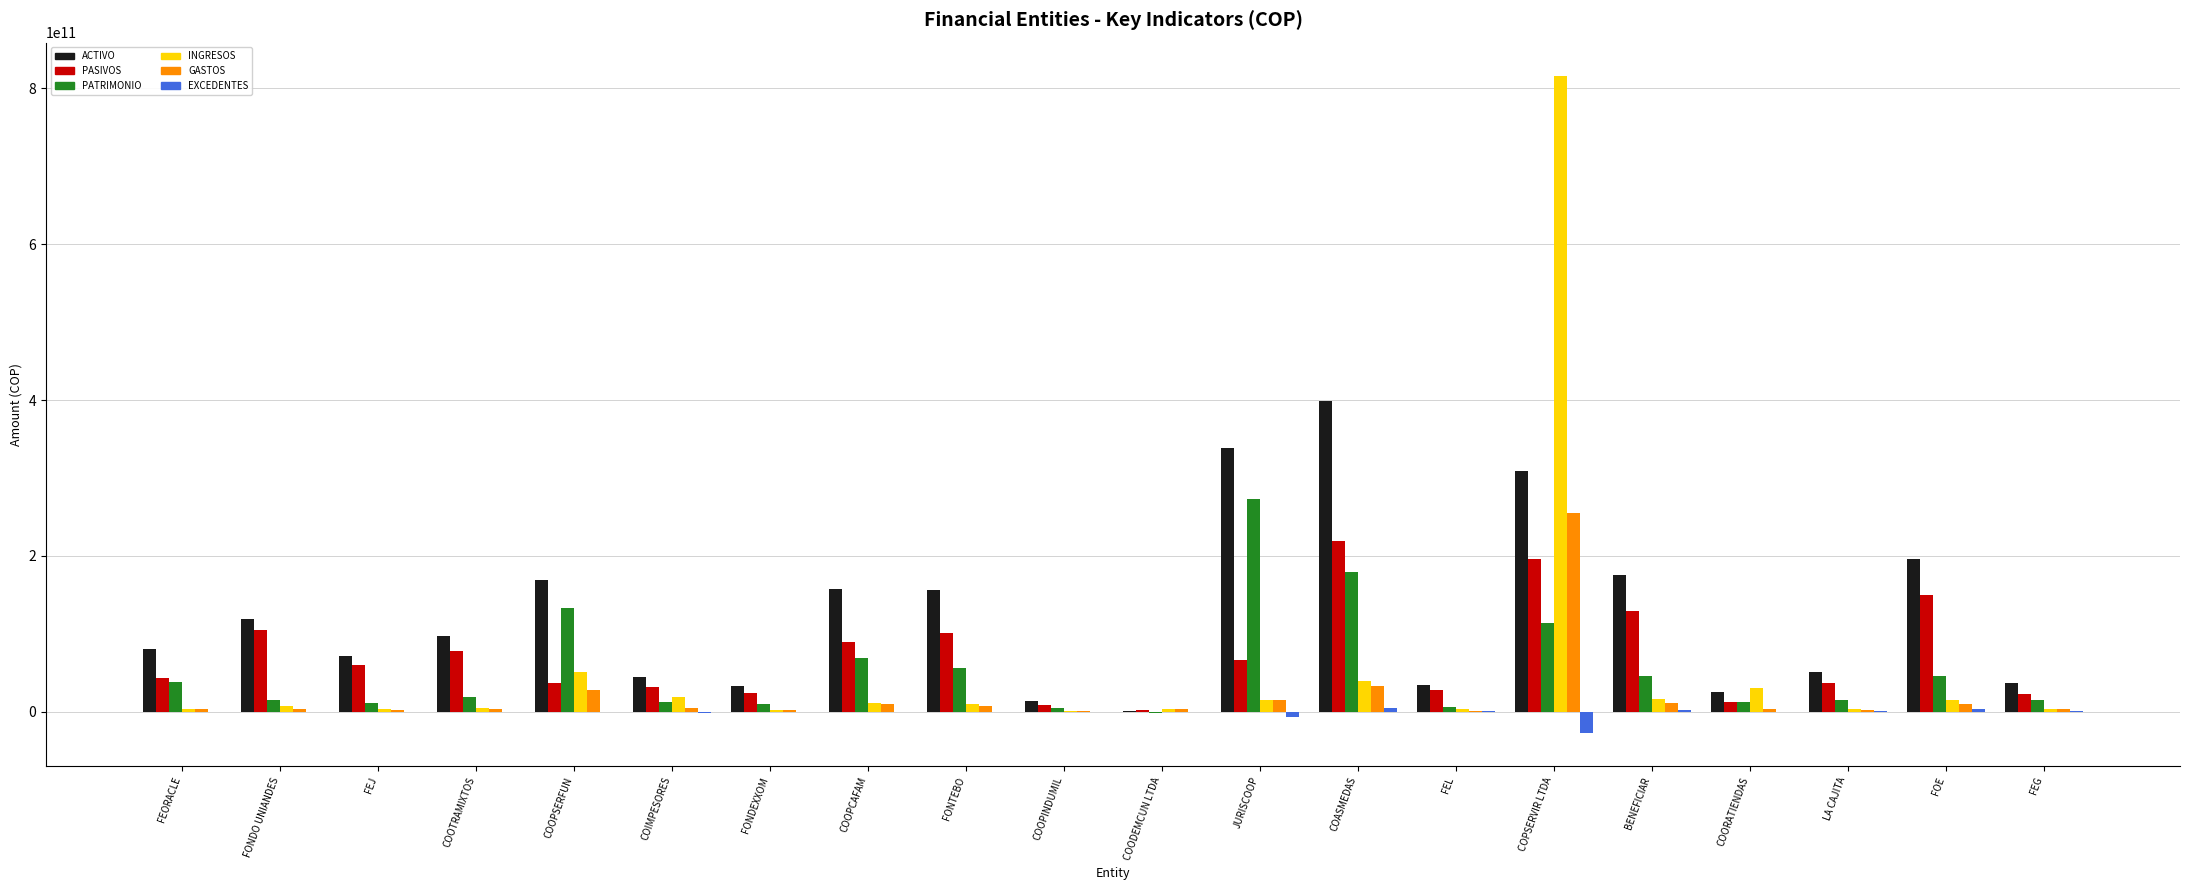

How many groups of bars are there?

20